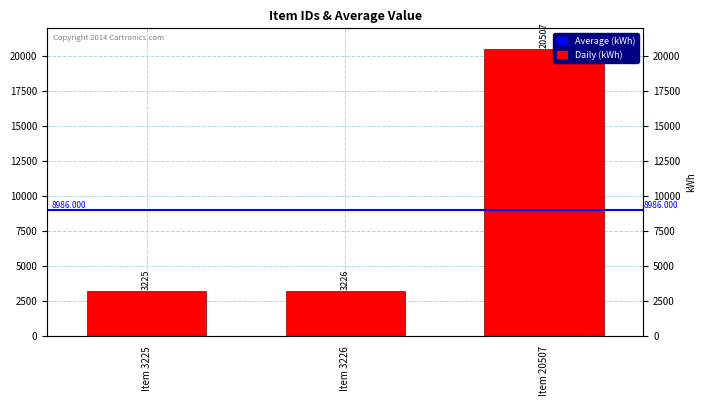

Where does the data first go above 3226?

Item 20507